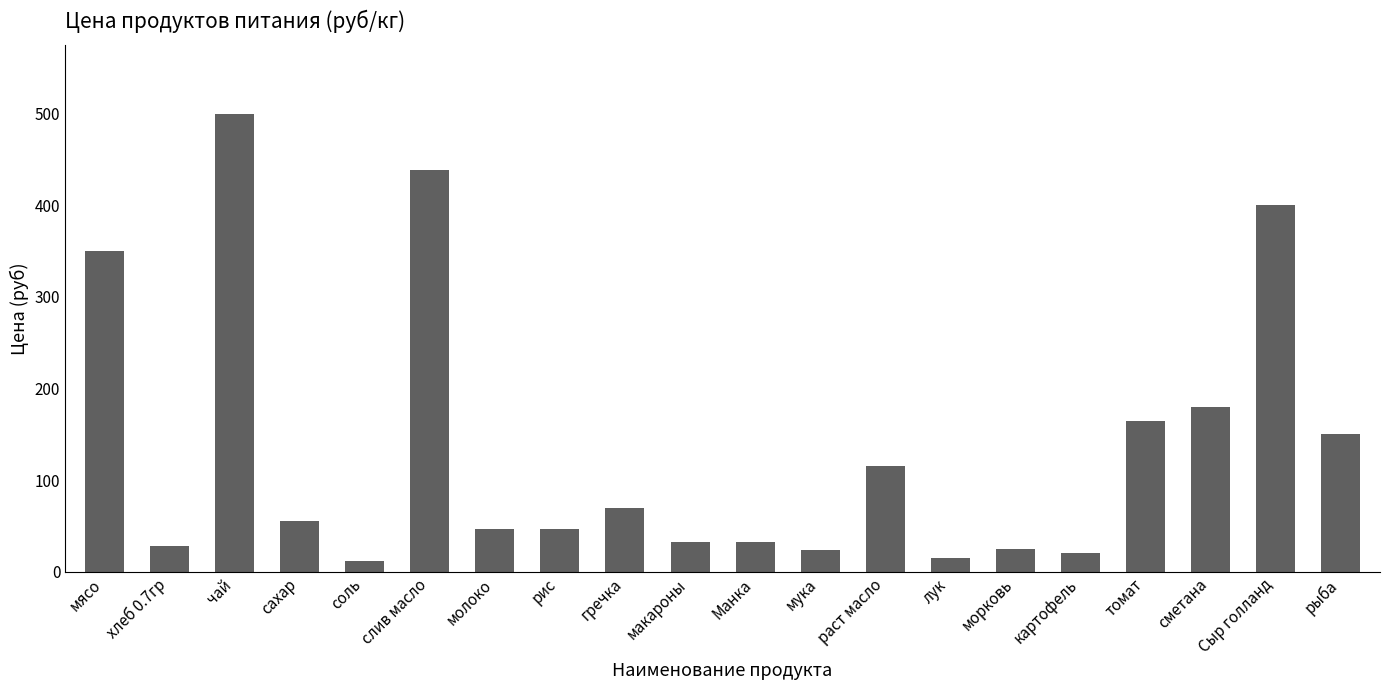

Is it true that the value at рыба is 49.9?

False